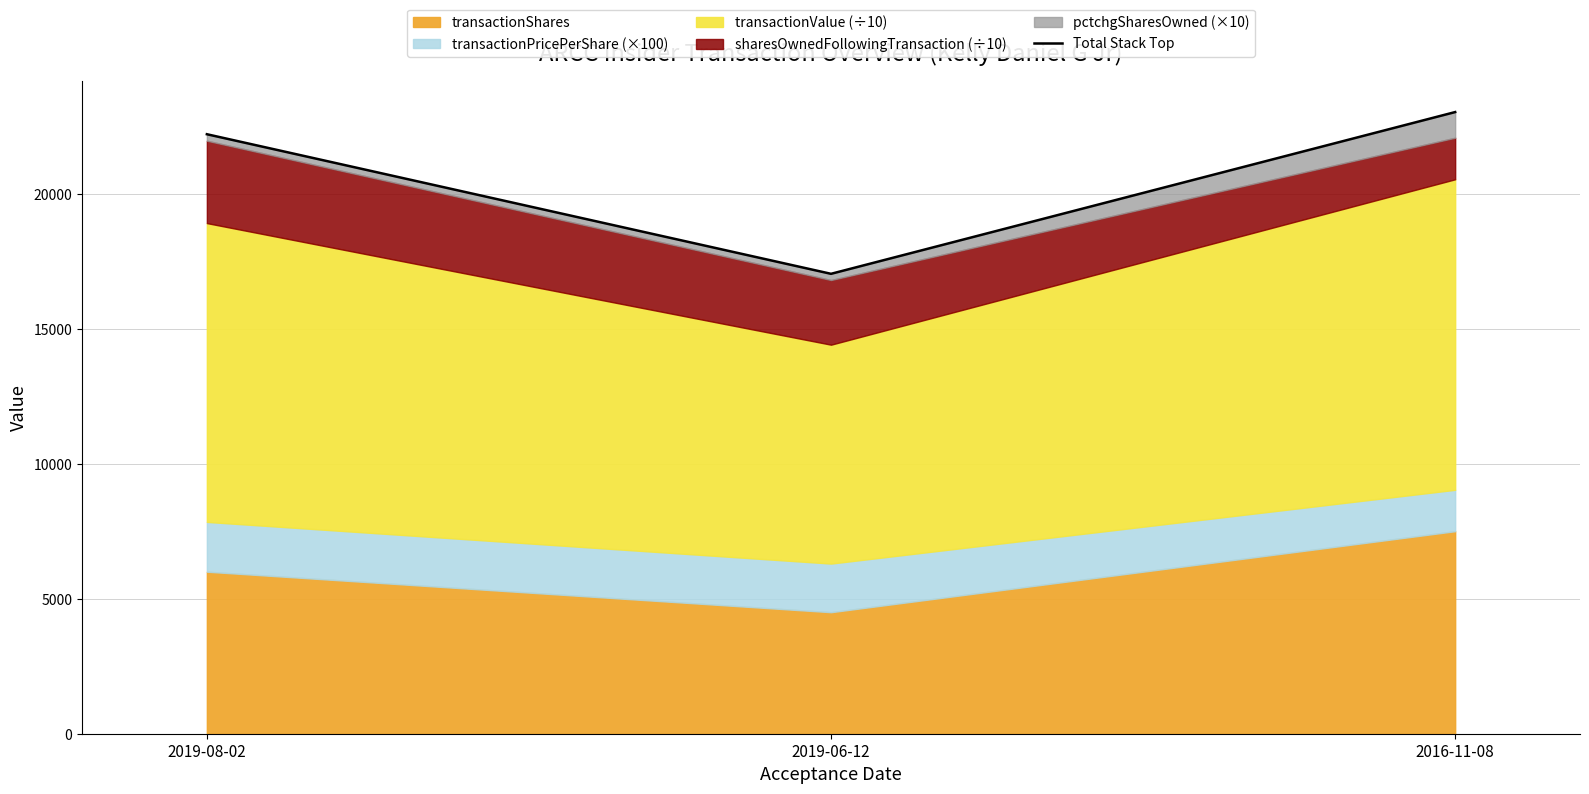

The value at 2019-08-02 is 12219.1. True or false?

False